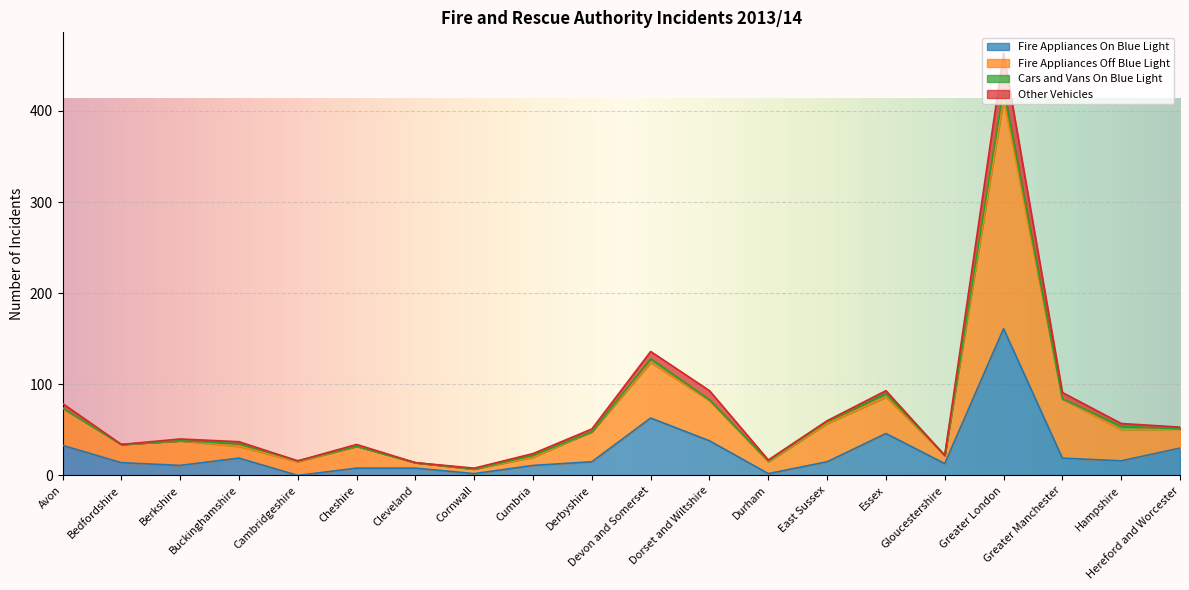

What is the total value across all series at East Sussex?

60